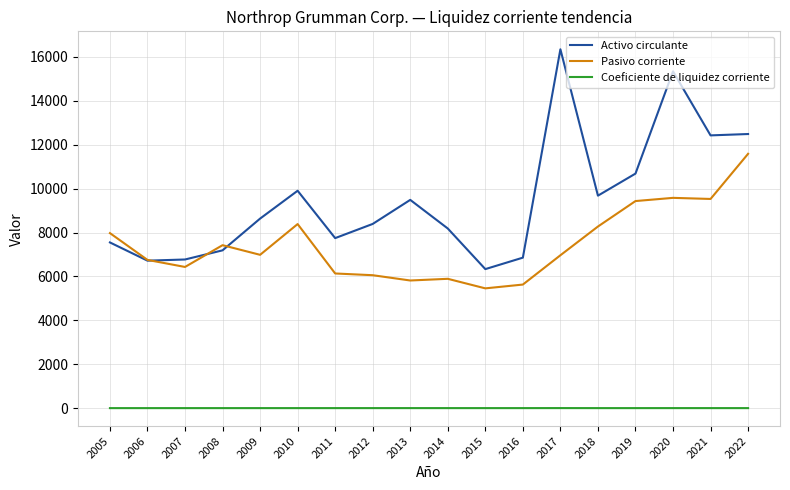

Which series has the largest total across all categories?

Activo circulante